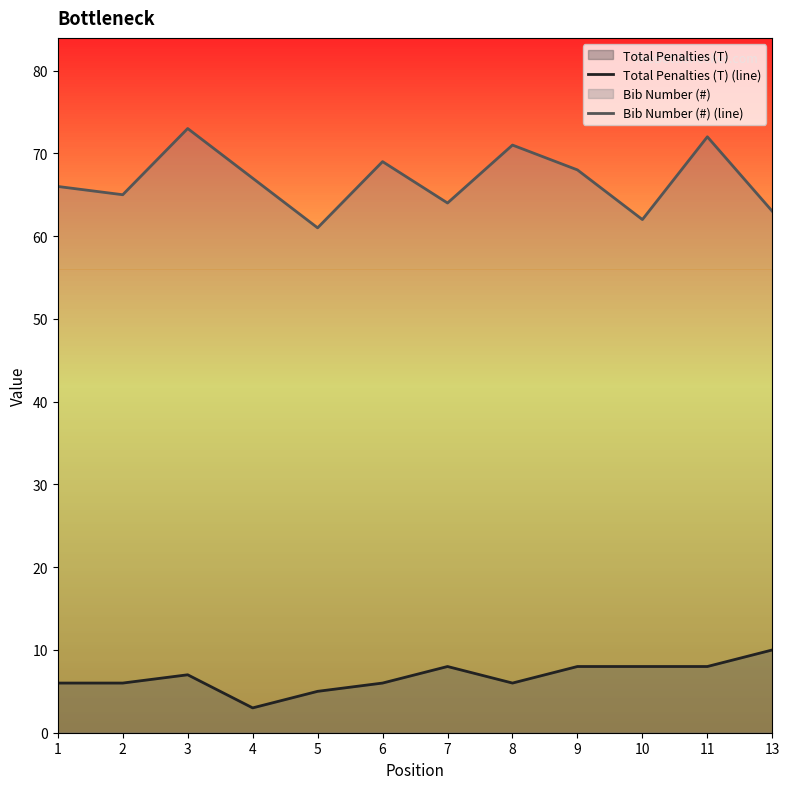

True or false: Bib Number (#) (line) and Total Penalties (T) (line) intersect in this chart.

False